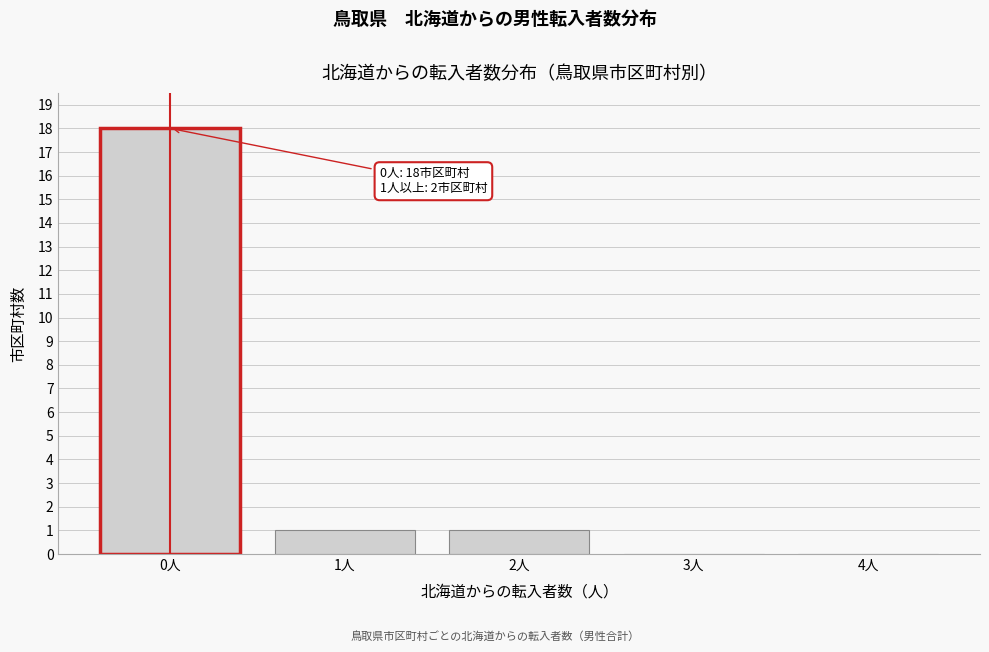

Reading left to right, list all the values displayed in this chart.

0人=18	1人=1	2人=1	3人=0	4人=0